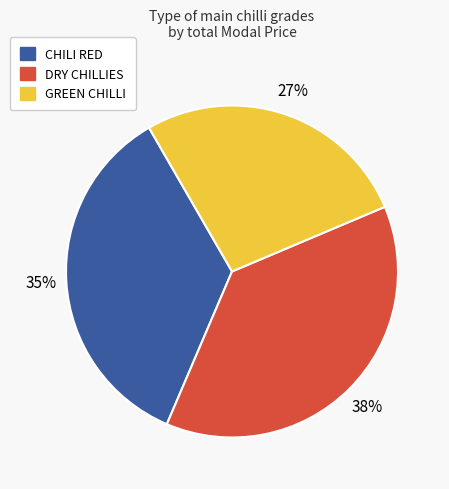

How many segments does this pie chart have?

3